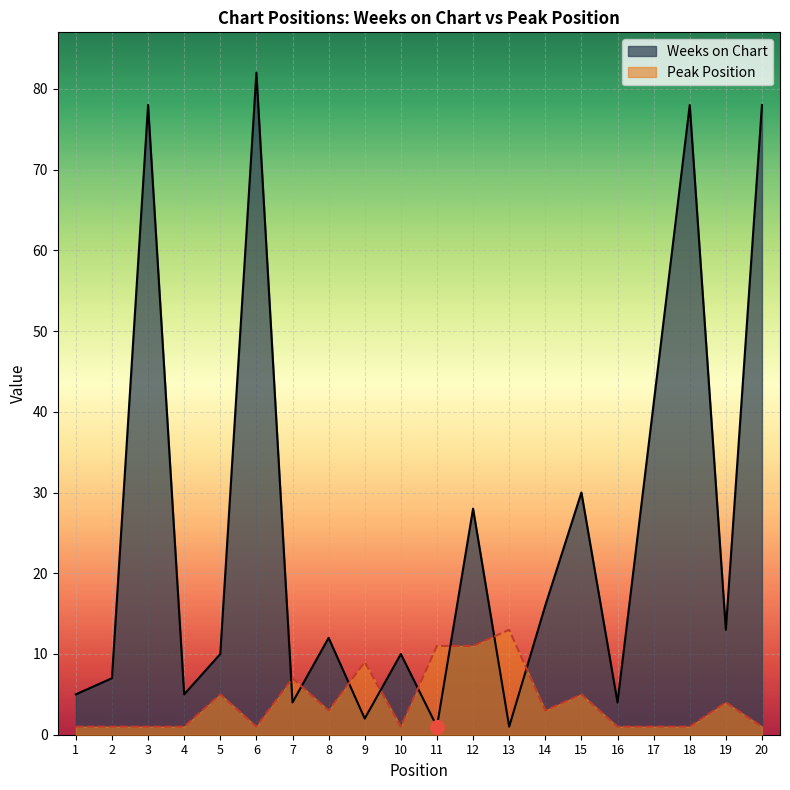

What is the spread (max minus min) of values at 18?

77